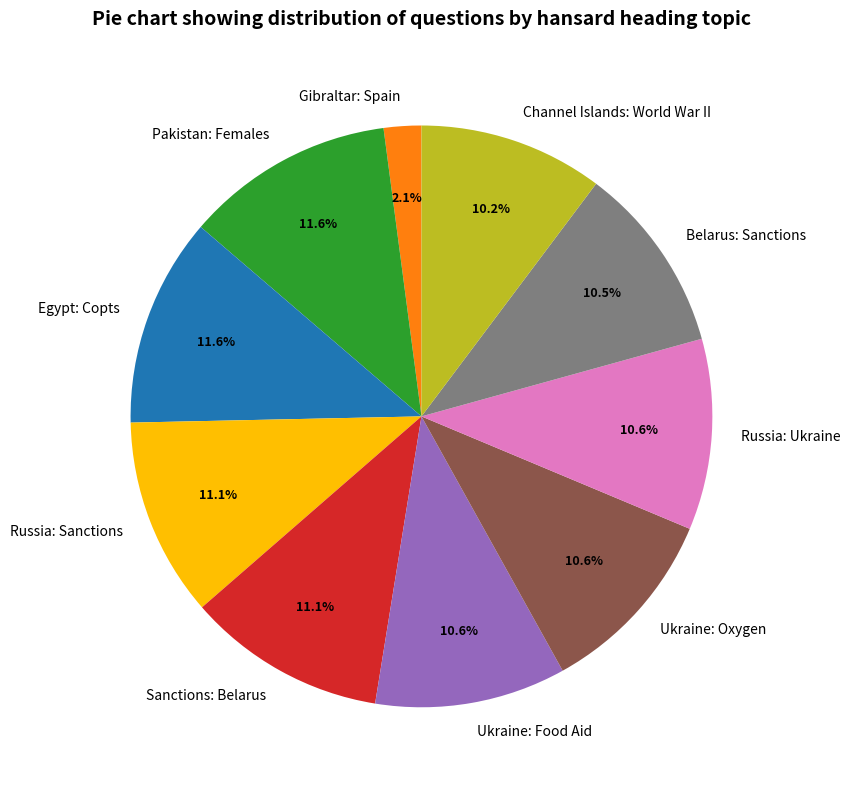

How many slices are in this pie chart?

10